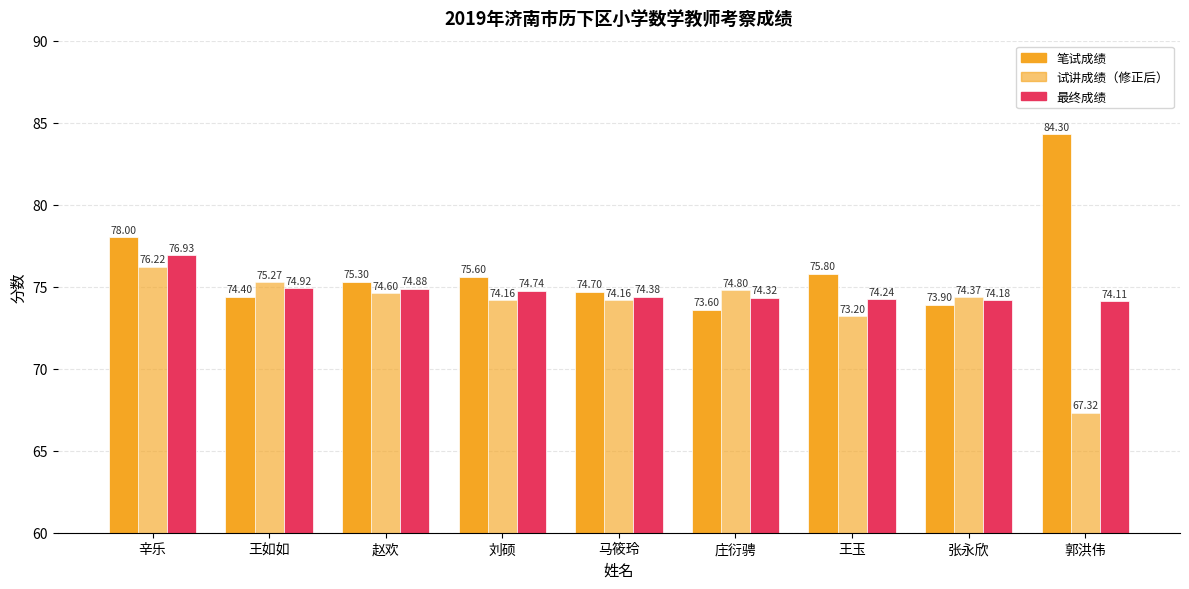

What is the total value across all series at 马筱玲?

223.2